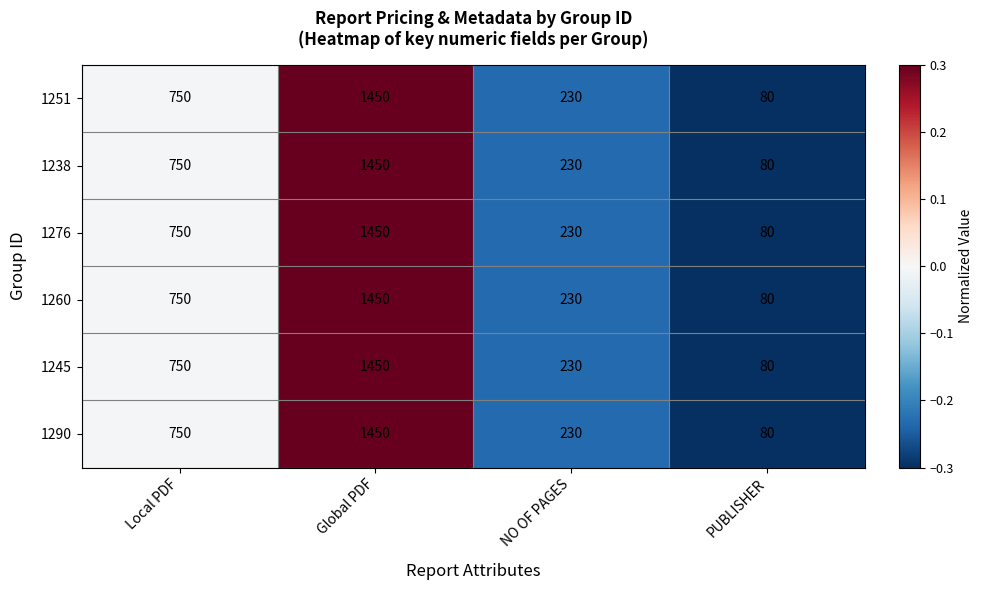

The 1245 series shows 176 at Local PDF. True or false?

False